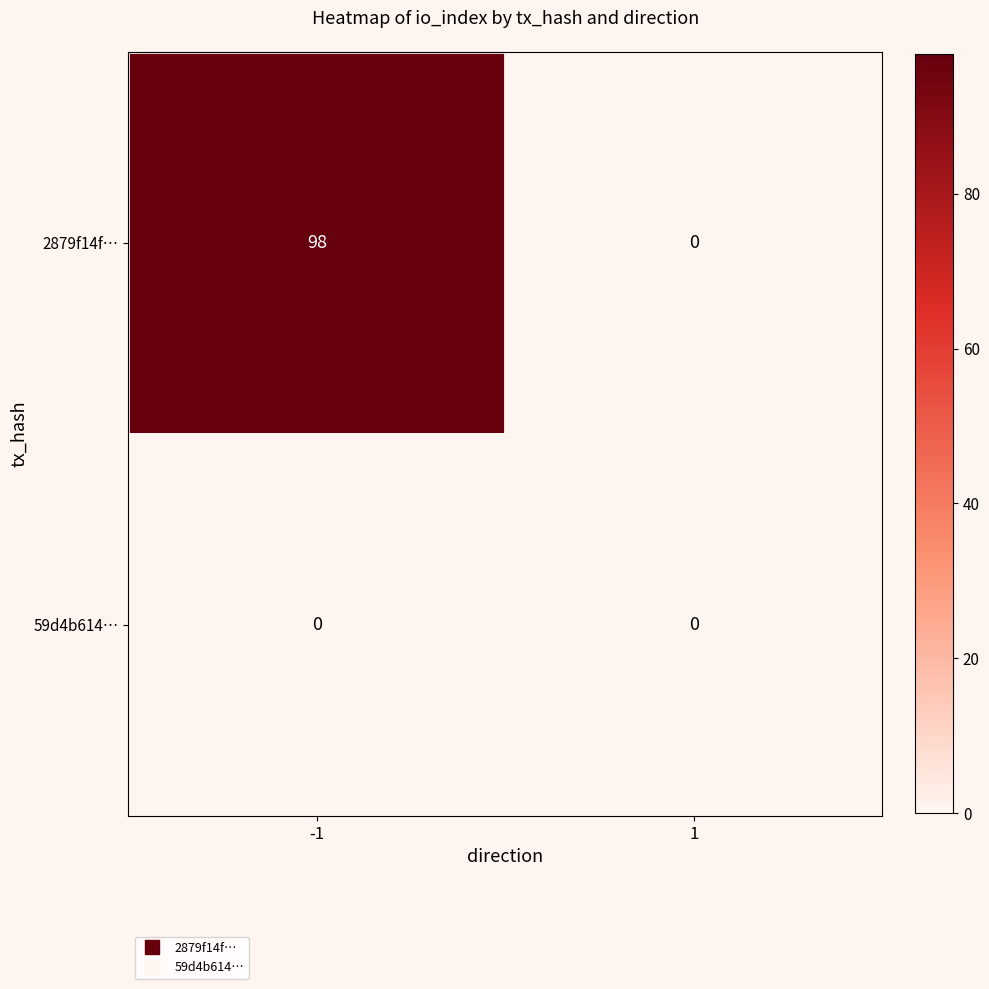

What is the average value of the 2879f14f… series?

49